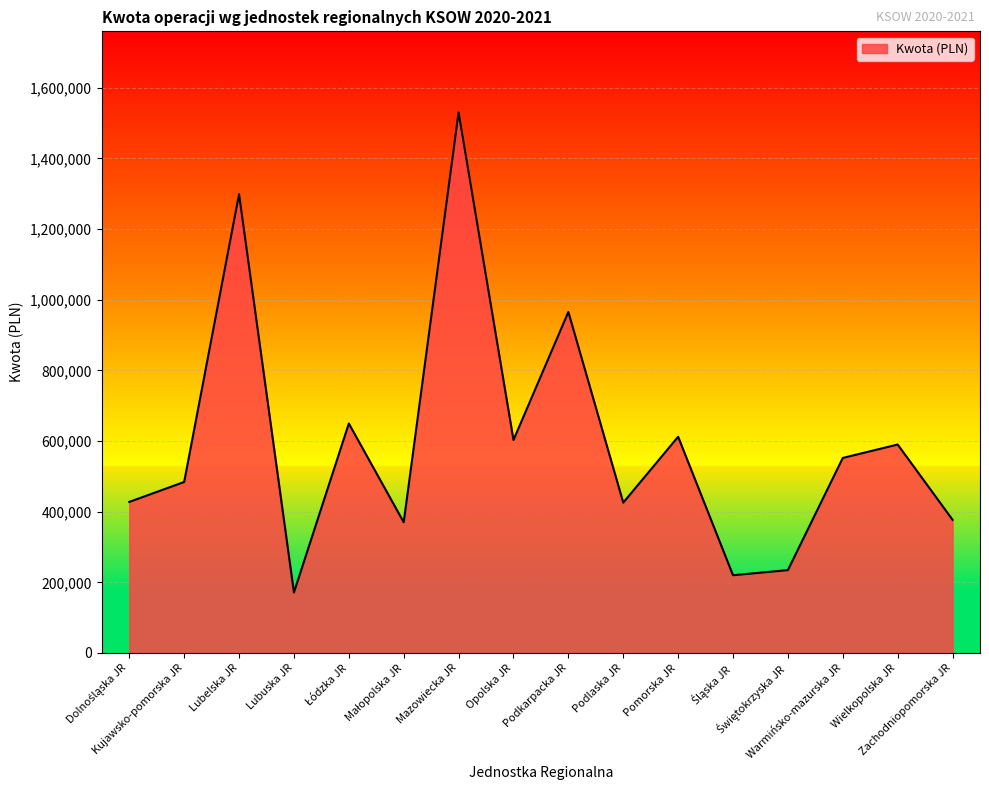

Does the chart display data point markers on the line(s)?

No